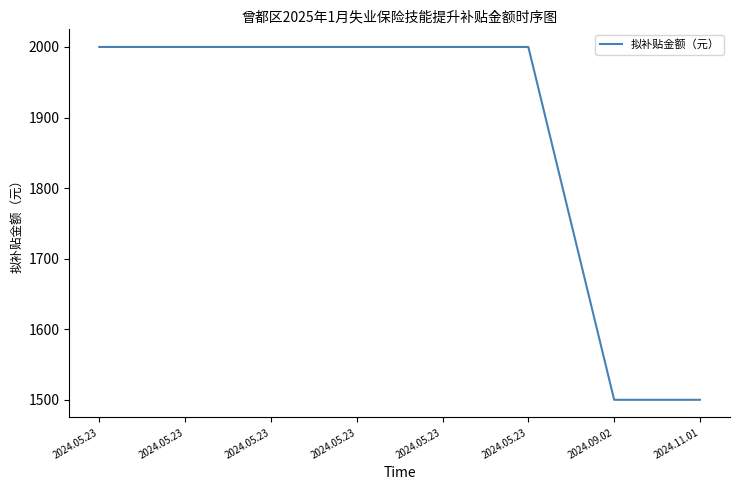

Rank the categories by value from lowest to highest.

2024.09.02, 2024.11.01, 2024.05.23, 2024.05.23, 2024.05.23, 2024.05.23, 2024.05.23, 2024.05.23